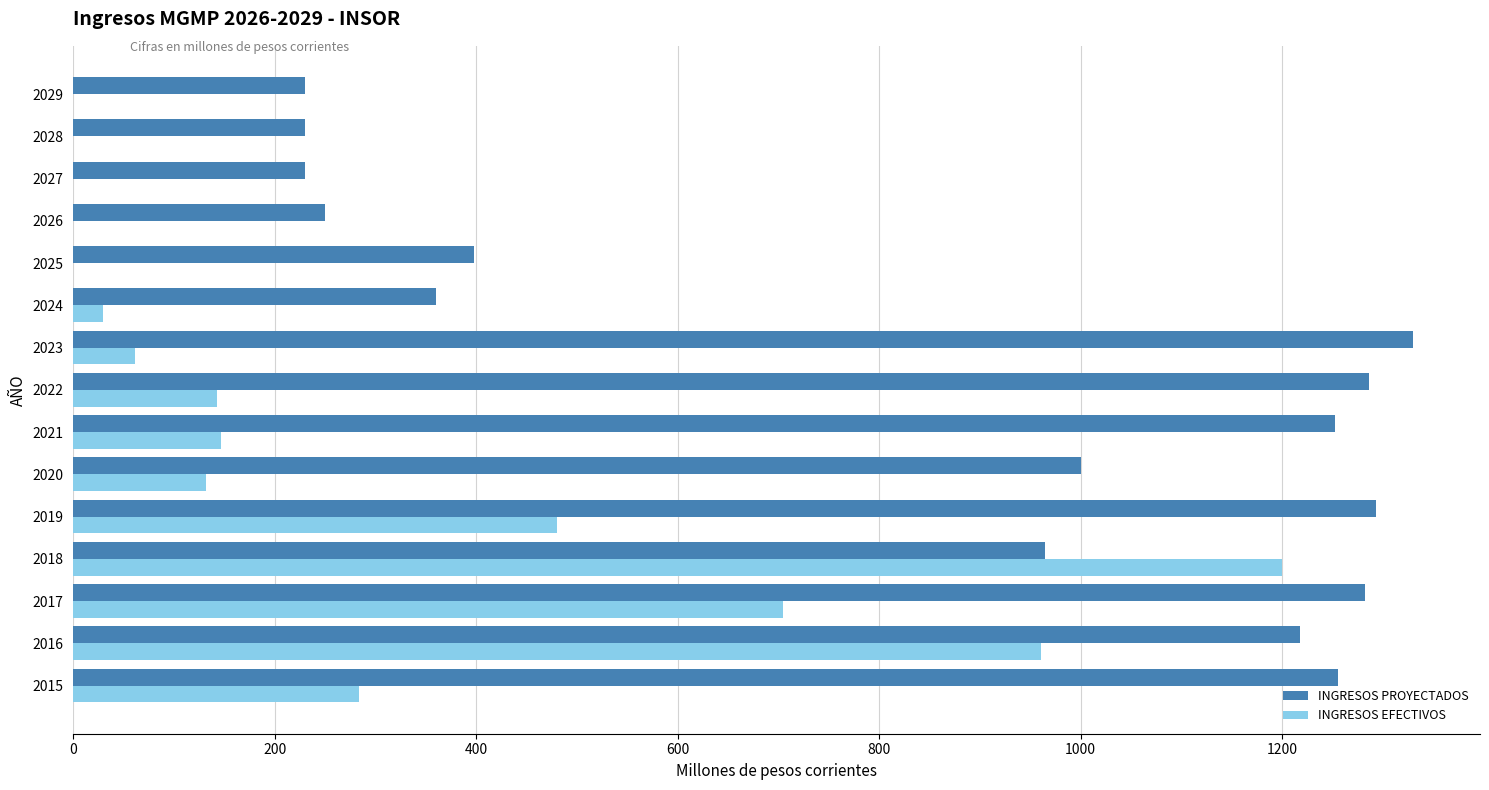

The INGRESOS EFECTIVOS series shows 284 at 2015. True or false?

True